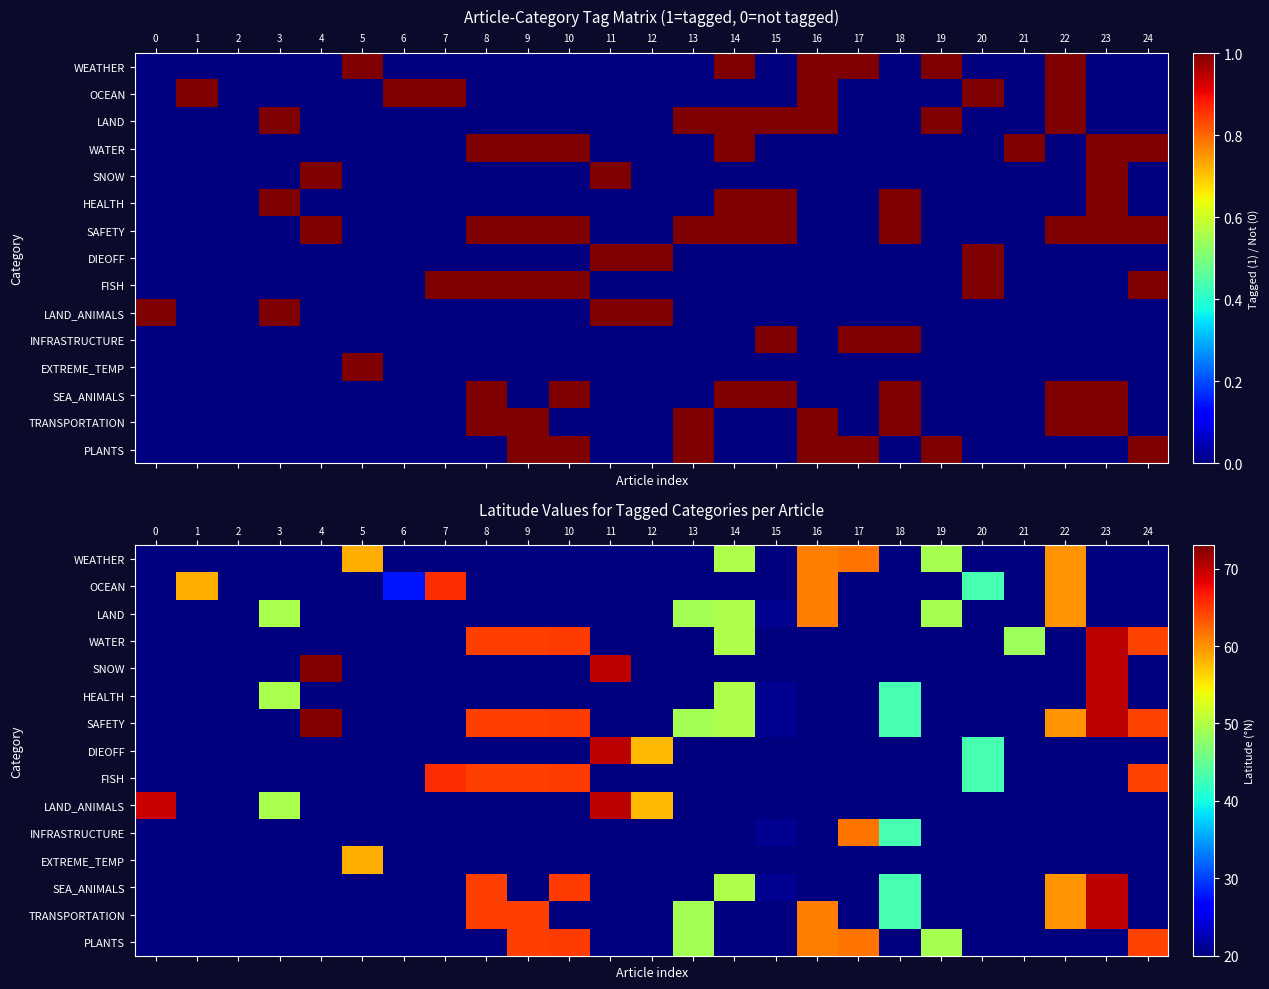

At 3, list the series in order from largest to smallest.

LAND, HEALTH, LAND_ANIMALS, WEATHER, OCEAN, WATER, SNOW, SAFETY, DIEOFF, FISH, INFRASTRUCTURE, EXTREME_TEMP, SEA_ANIMALS, TRANSPORTATION, PLANTS